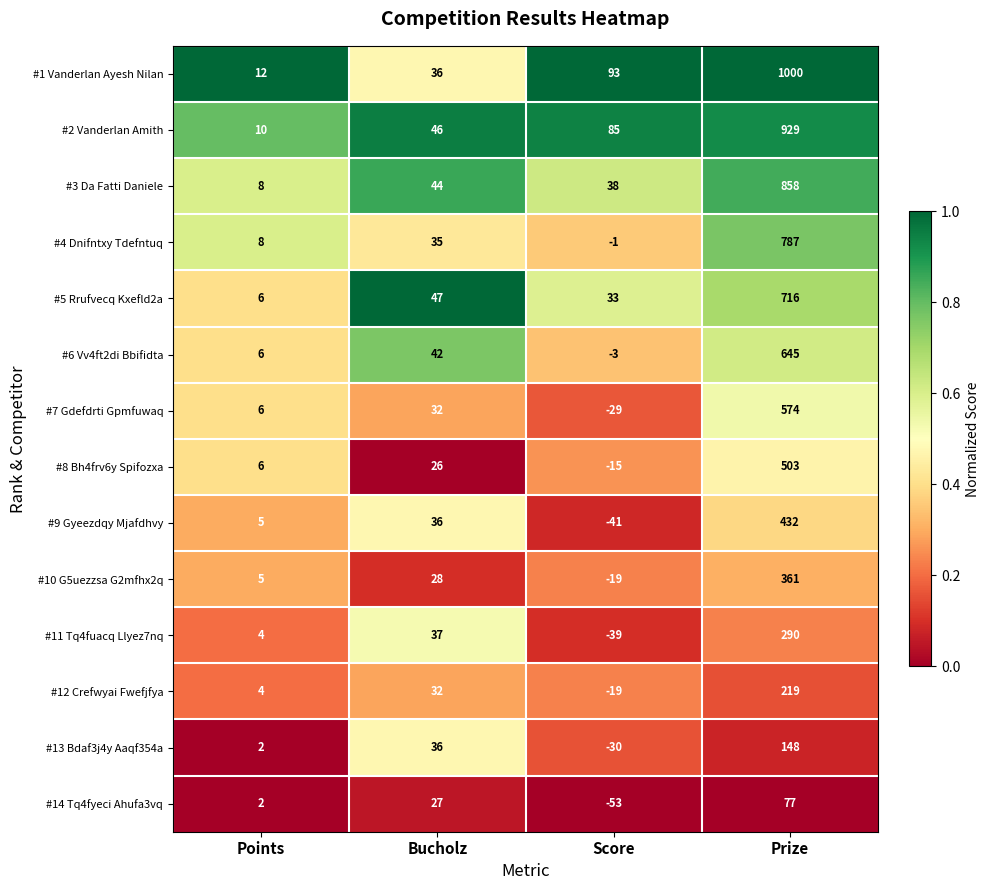

What is the difference between the maximum and minimum values in the #6 Vv4ft2di Bbifidta series?

648